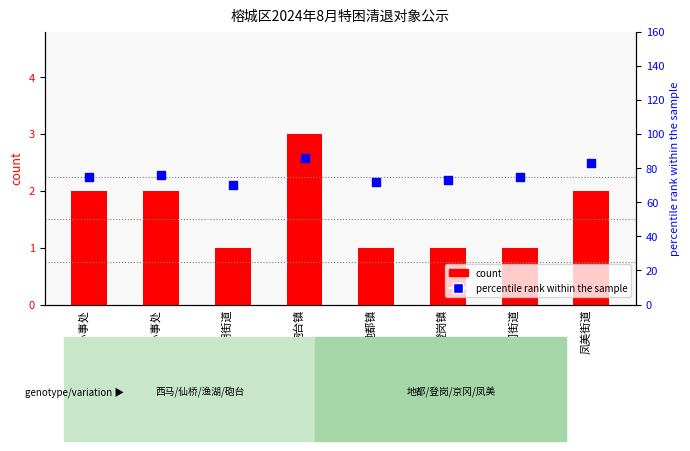

At how many categories does at least one series exceed 6?

8